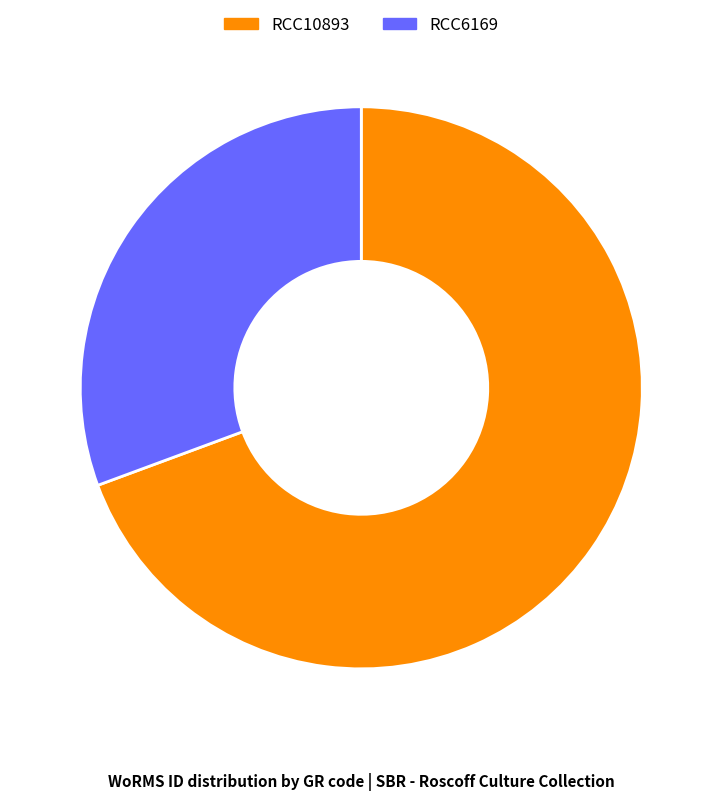

How many segments does this pie chart have?

2